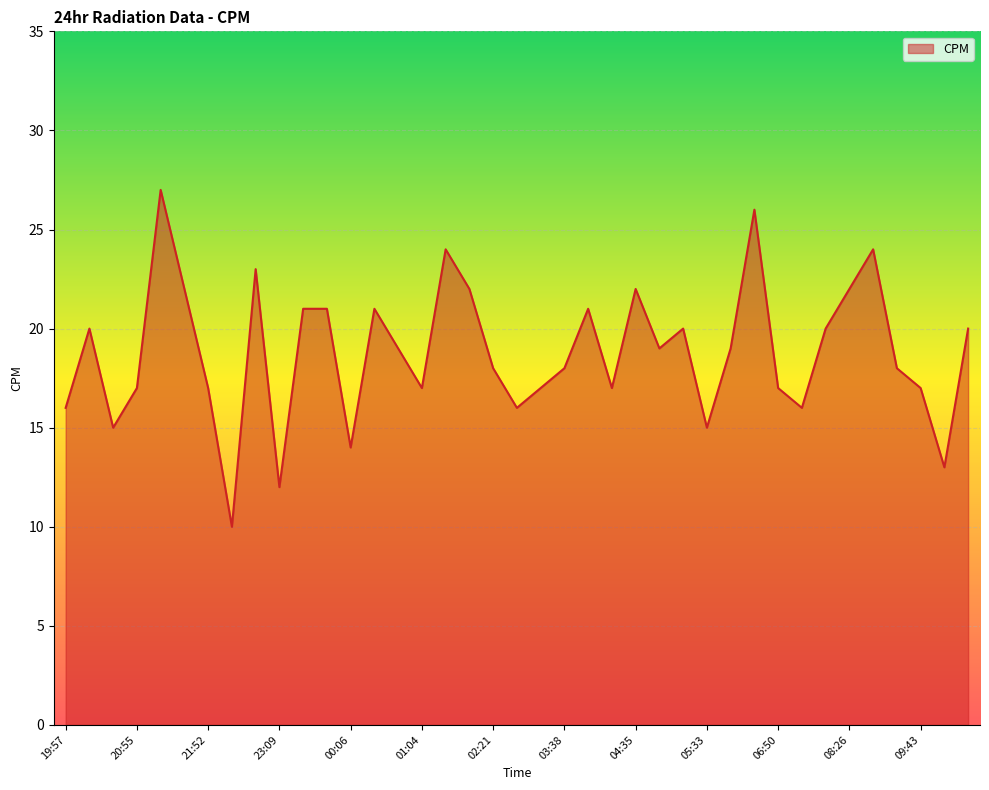

What is the sum of all values?

733